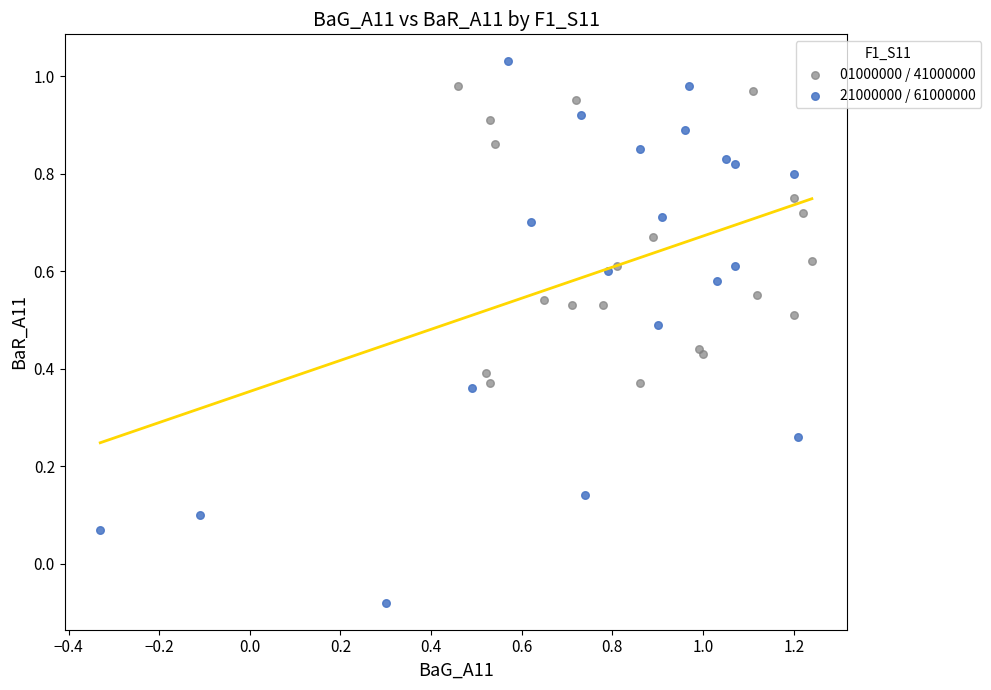

Which series contains the highest Y value?

21000000 / 61000000